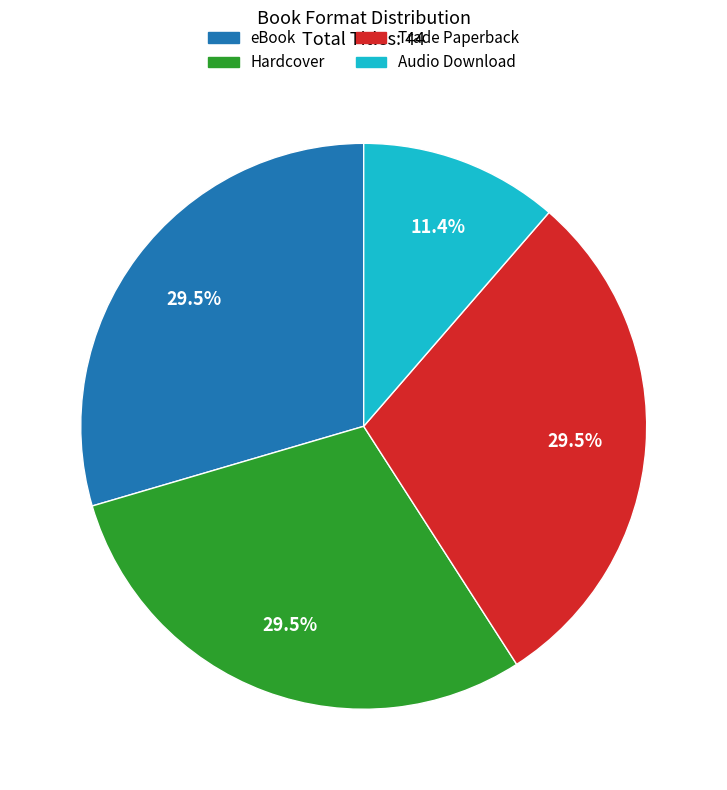

How much of the chart is everything except Hardcover?

70.5%